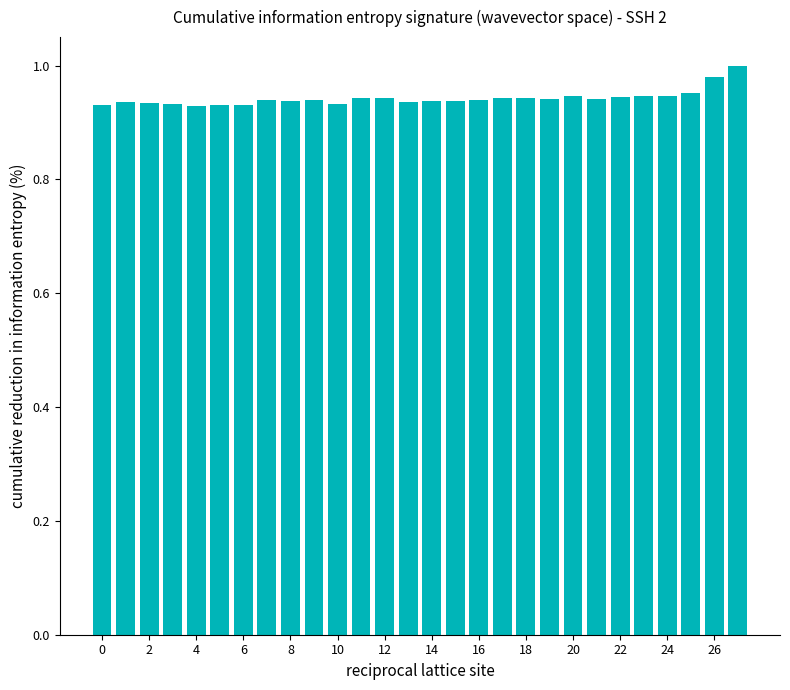

Does the chart contain any negative values?

No